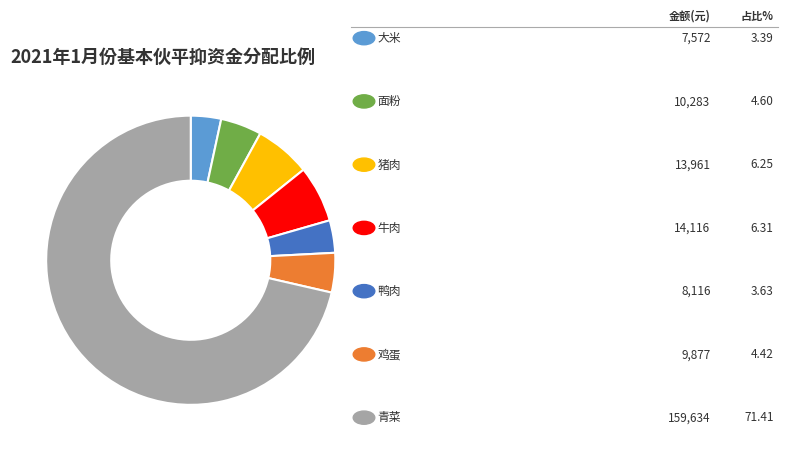

How many segments does this pie chart have?

7